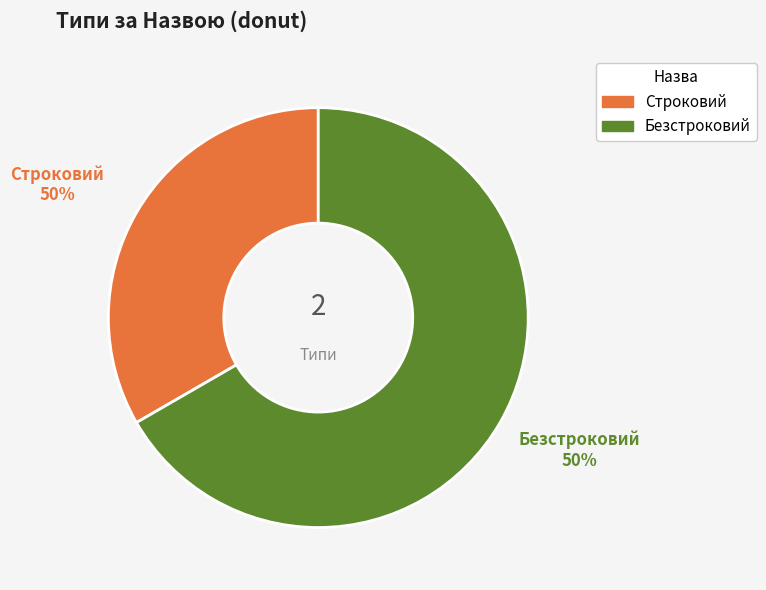

Count the number of slices in the pie.

2